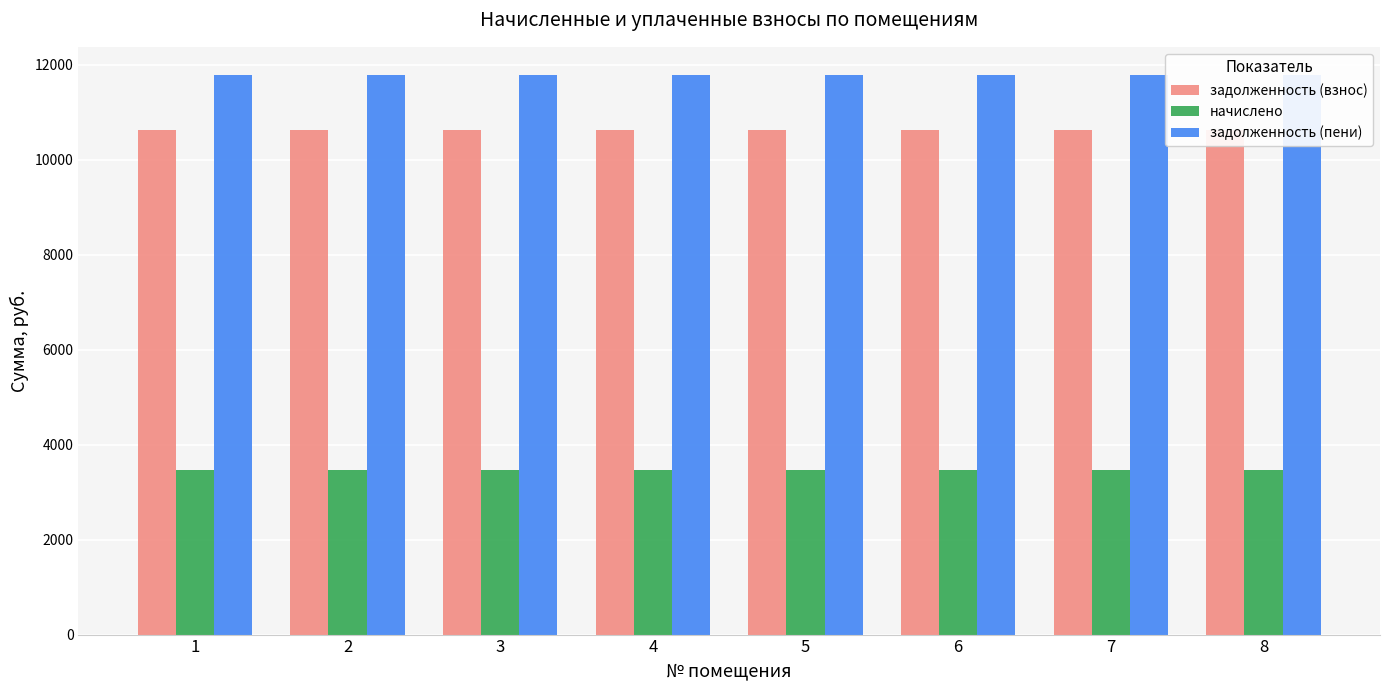

True or false: начислено has a value of 3464.6 at 8.

True